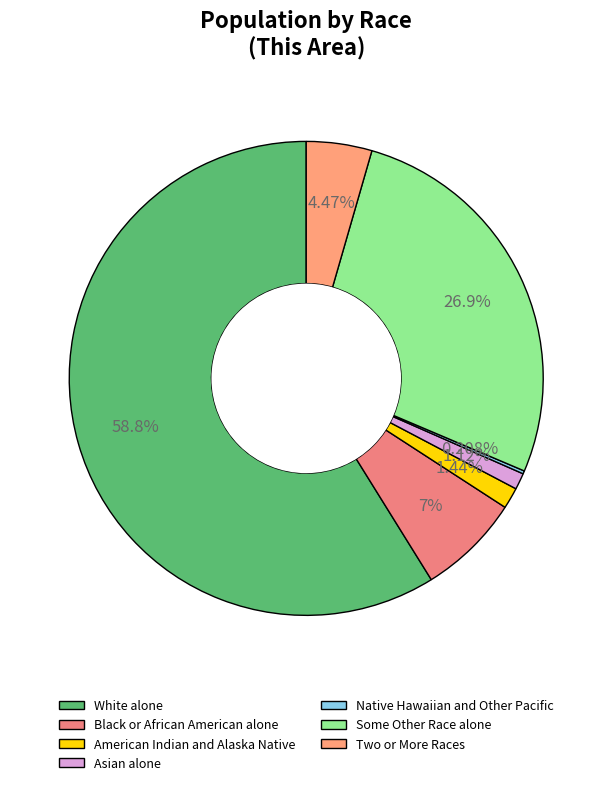

What portion of the pie excludes Native Hawaiian and Other Pacific?

99.8%